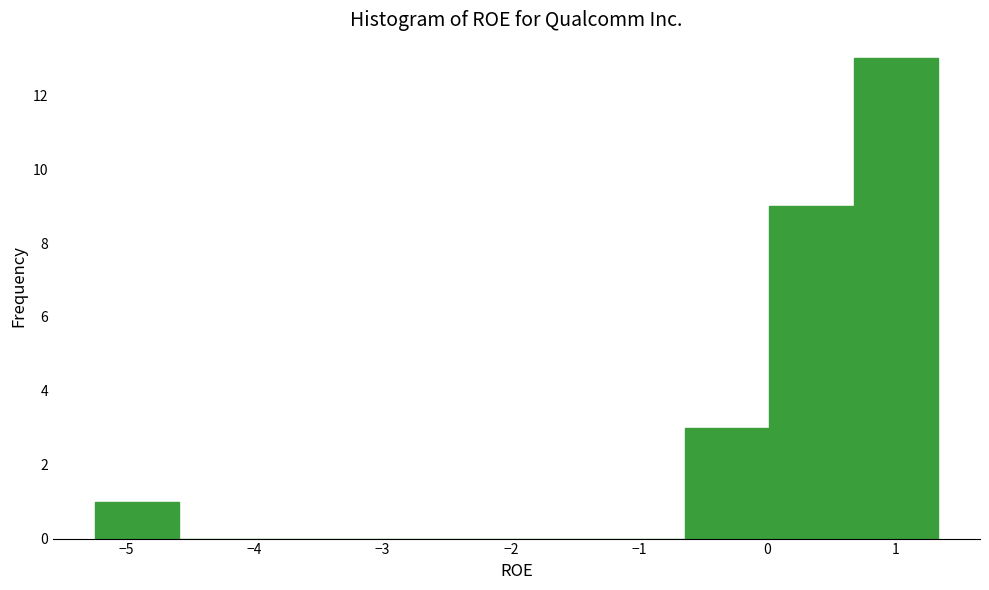

How tall is the bar that spans -5.2 to -4.6 on the x-axis? Neither the bar edges nor the heights are printed on the chart, so give them approximately, as read against the axes.

1